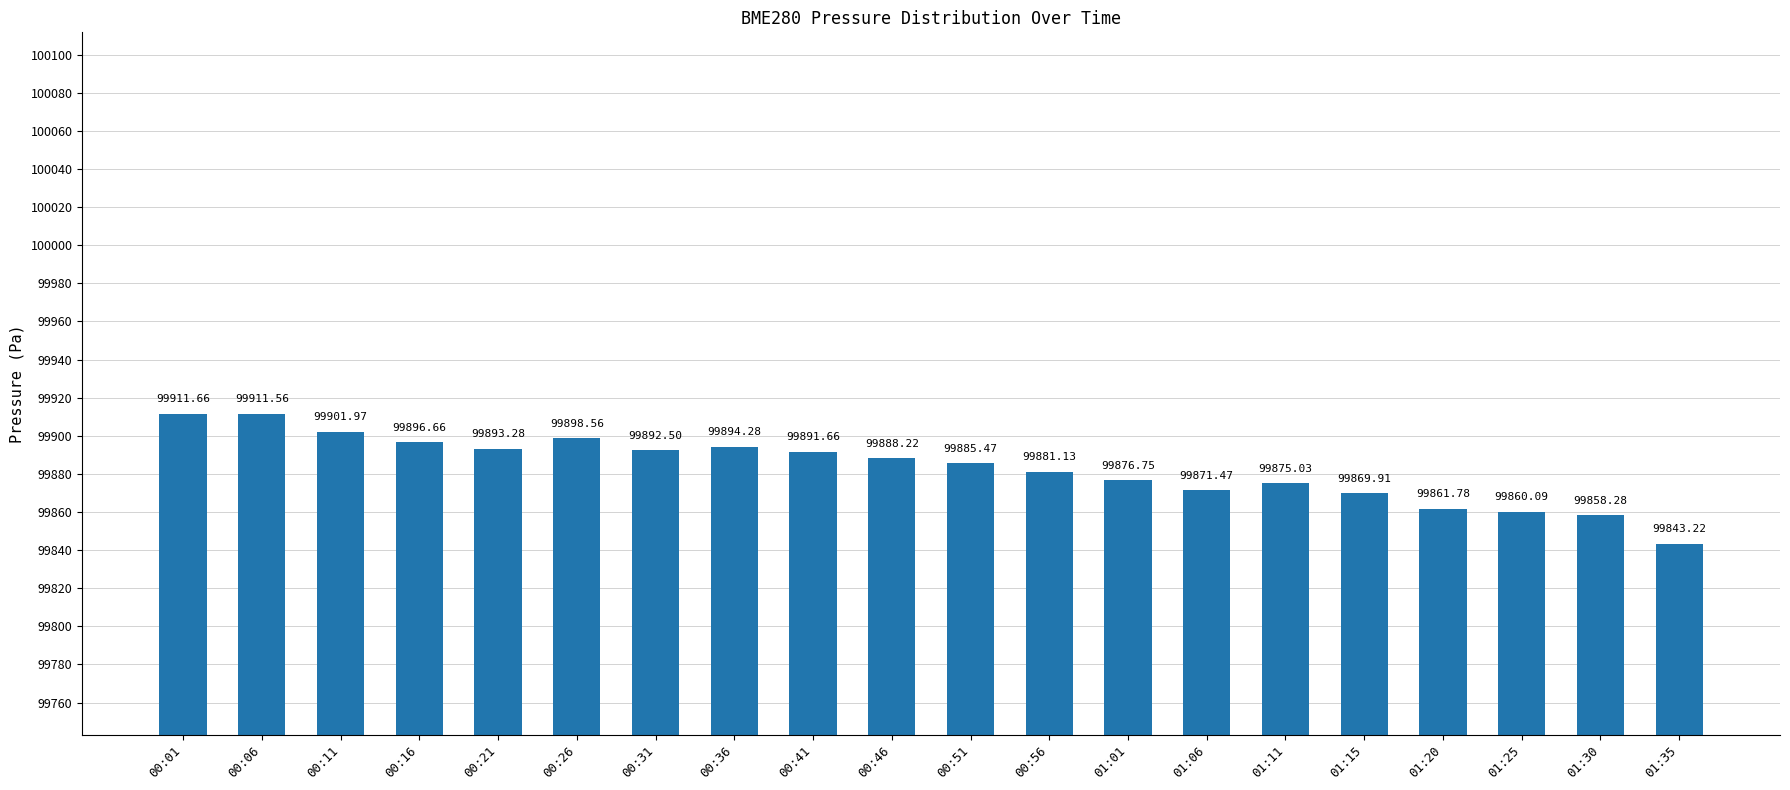

Reading left to right, transcribe all the data shown in this chart.

99911.7	99911.6	99902.0	99896.7	99893.3	99898.6	99892.5	99894.3	99891.7	99888.2	99885.5	99881.1	99876.8	99871.5	99875.0	99869.9	99861.8	99860.1	99858.3	99843.2